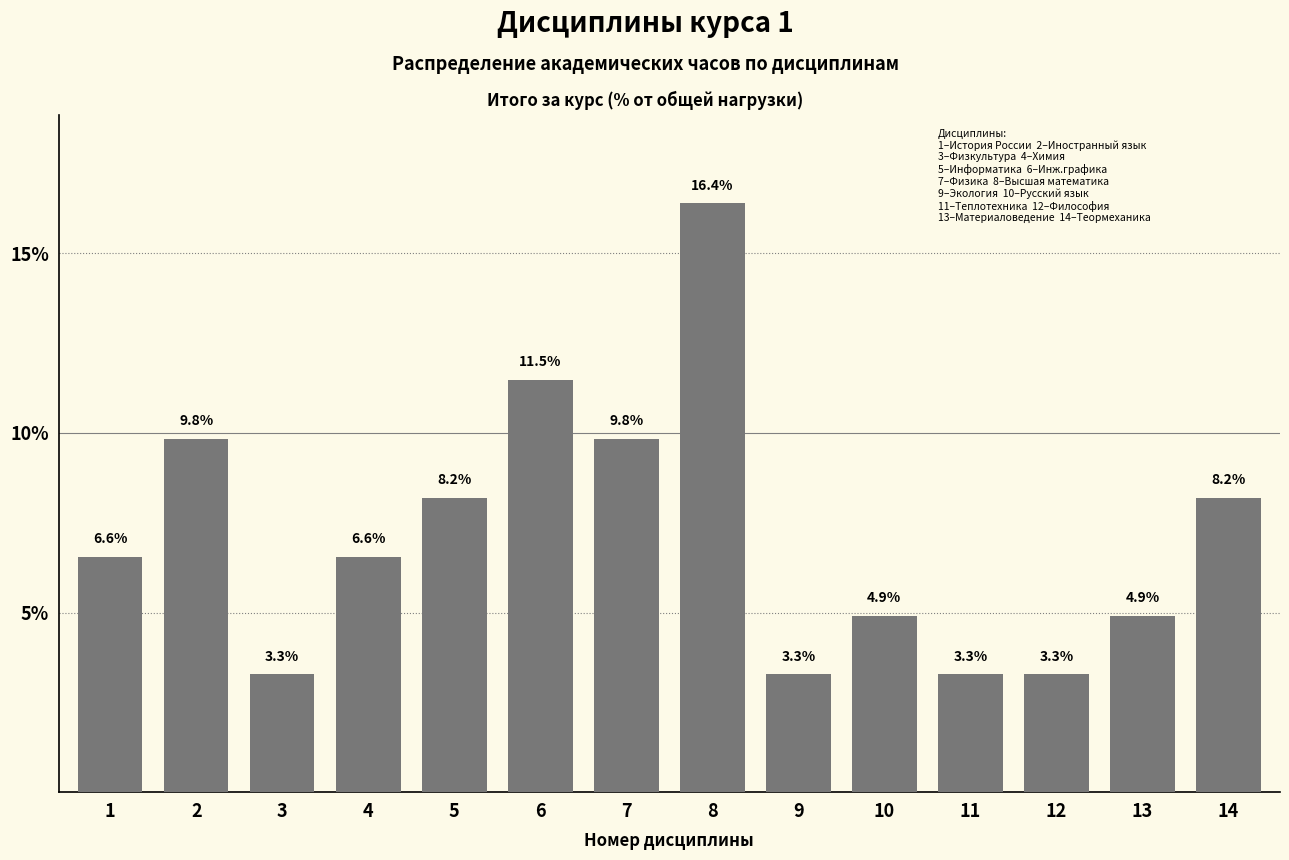

Reading right to left, extract all data points from this chart.

8.2	4.9	3.3	3.3	4.9	3.3	16.4	9.8	11.5	8.2	6.6	3.3	9.8	6.6